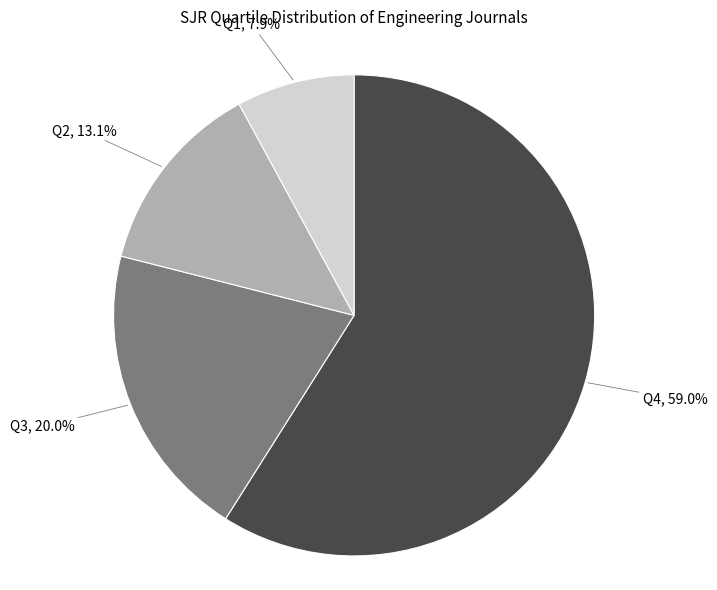

The Q1 slice represents 35% of the pie. True or false?

False